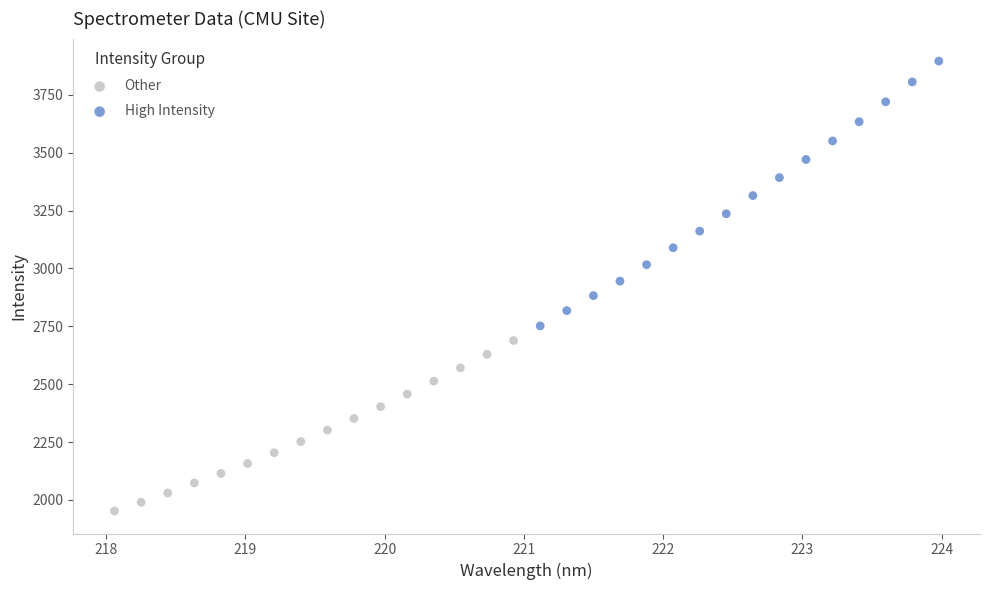

Which series reaches the maximum Y coordinate?

High Intensity